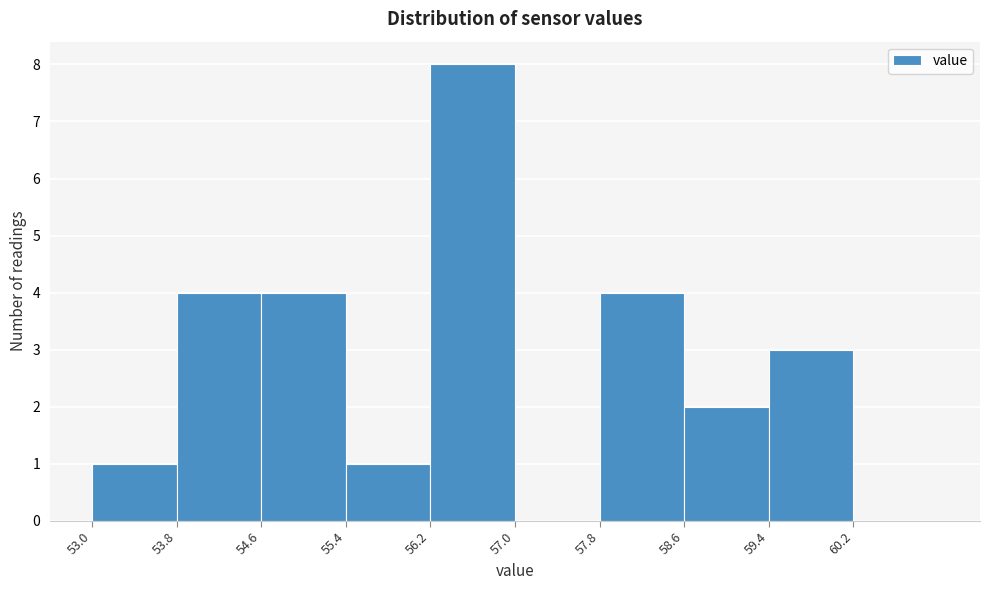

Reading left to right, transcribe this chart: for each bar, give the range it covers on the x-axis and its height. The values are not printed on the chart, so give them approximately, as read against the axis.

53.0 to 53.8: 1
53.8 to 54.6: 4
54.6 to 55.4: 4
55.4 to 56.2: 1
56.2 to 57.0: 8
57.0 to 57.8: 0
57.8 to 58.6: 4
58.6 to 59.4: 2
59.4 to 60.2: 3
60.2 to 61.0: 0